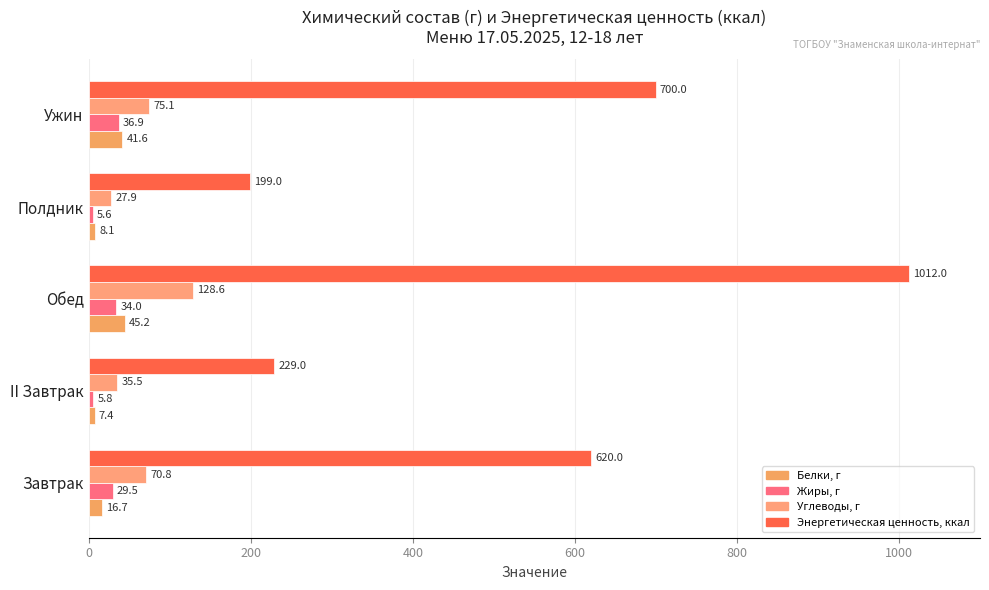

What are all the series names shown in the legend?

Белки, г, Жиры, г, Углеводы, г, Энергетическая ценность, ккал